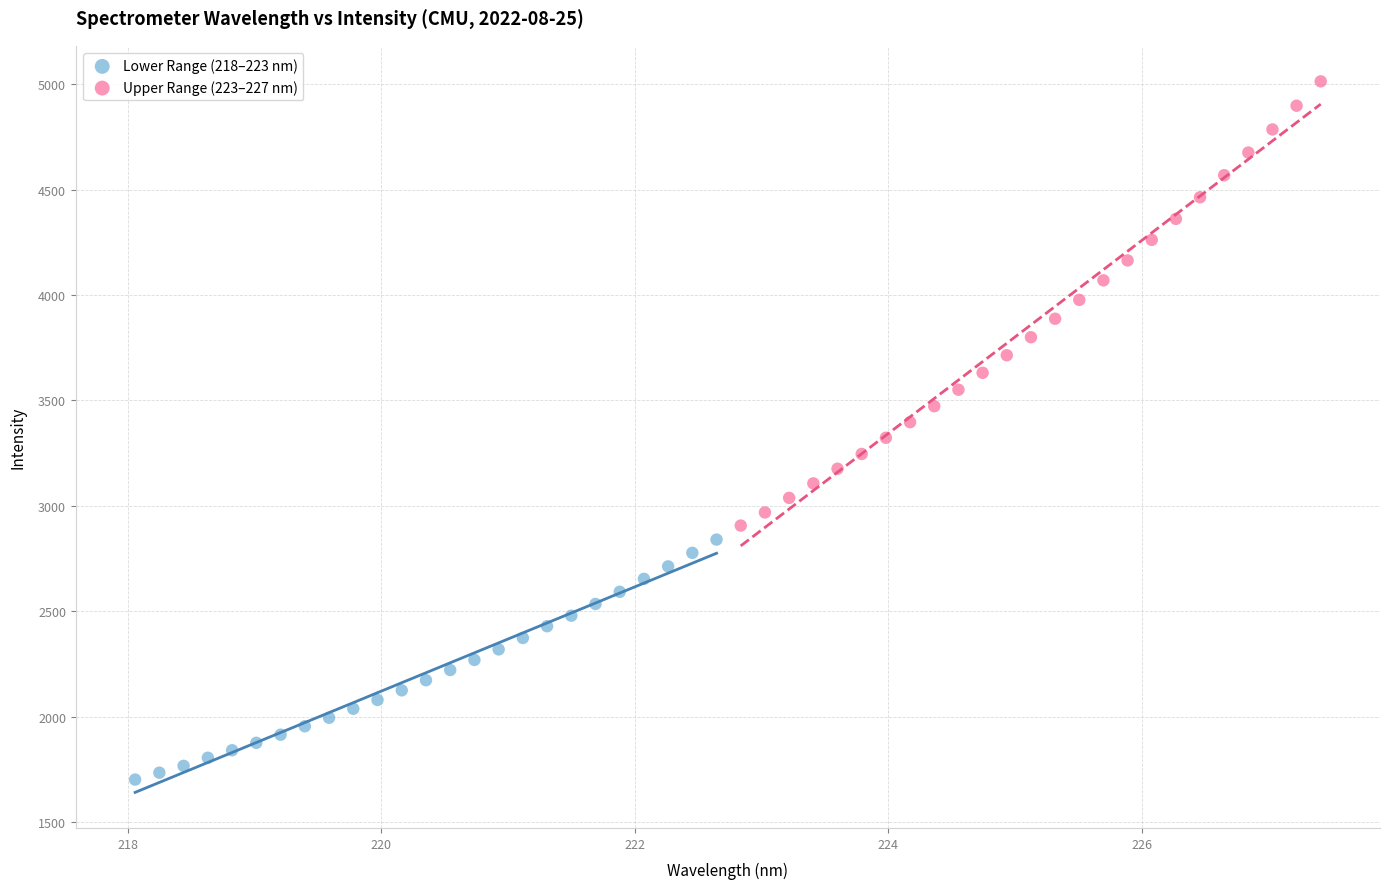

Which series has the widest spread of Y values?

Upper Range (223–227 nm)